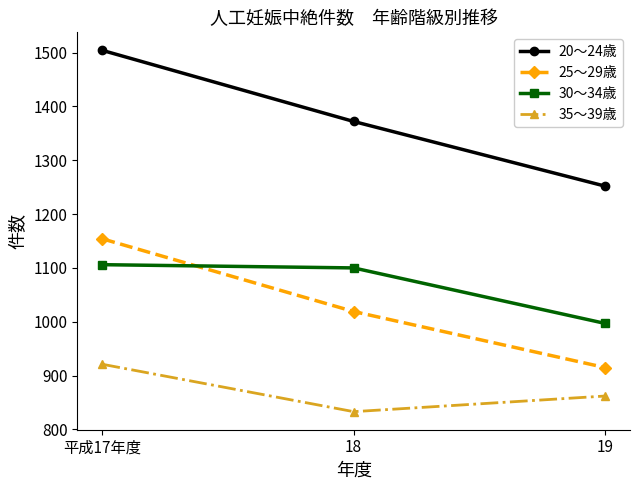

What is the difference between the highest and lowest values at 18?

539